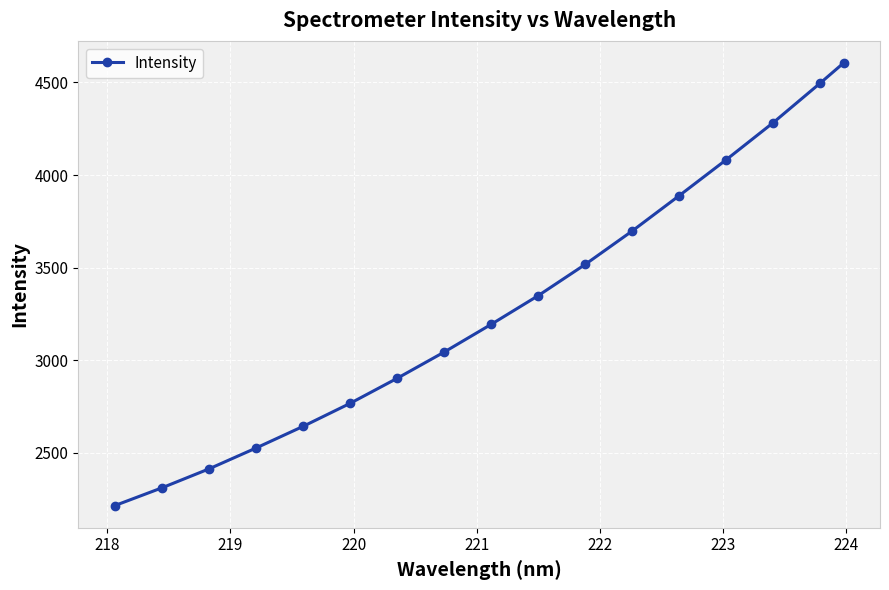

What is the difference between the maximum and minimum values?

2392.1